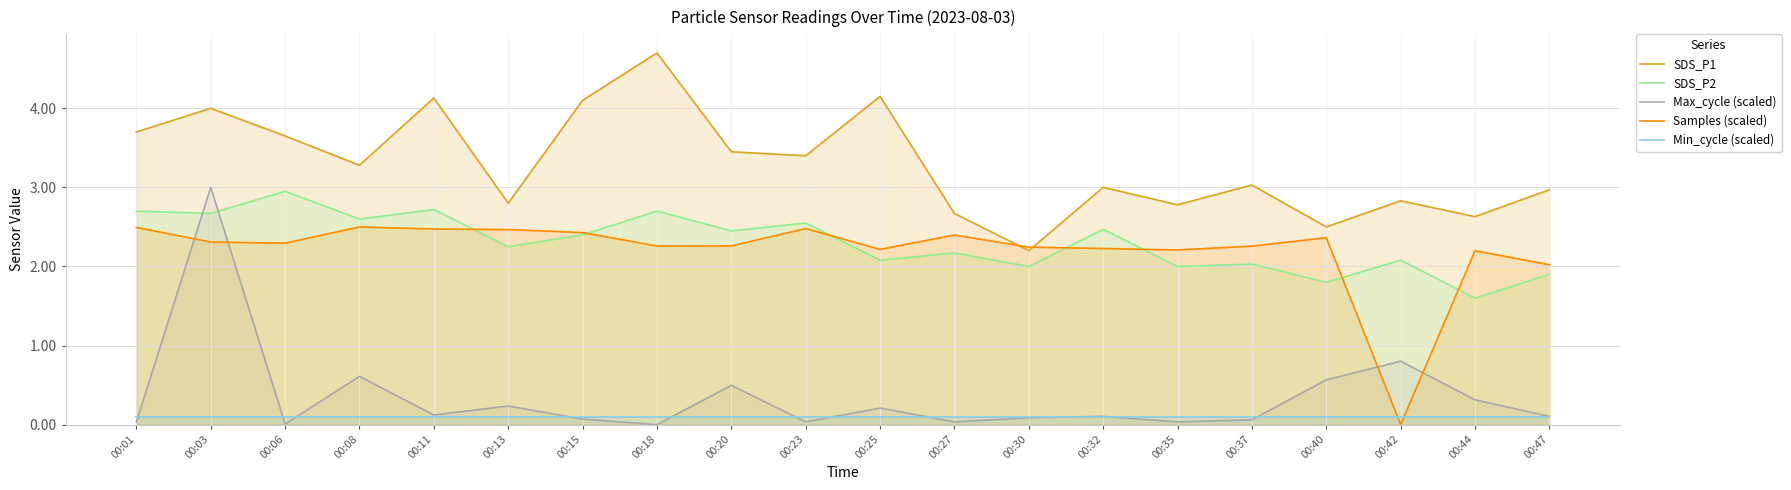

How many data points in SDS_P1 are above 3?

11